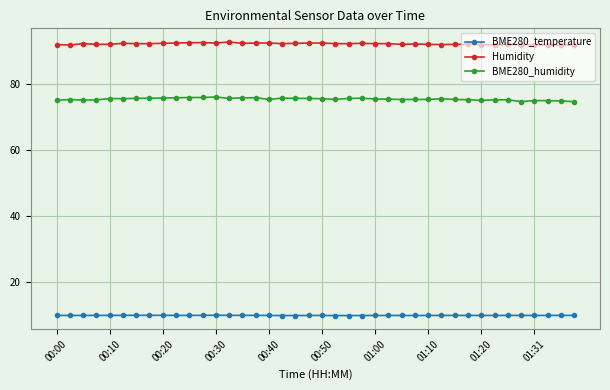

What is the difference between the maximum and minimum values in the Humidity series?

1.0